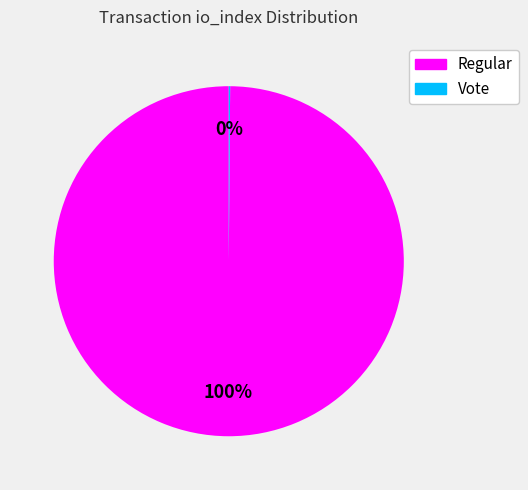

Which category accounts for the majority?

Regular